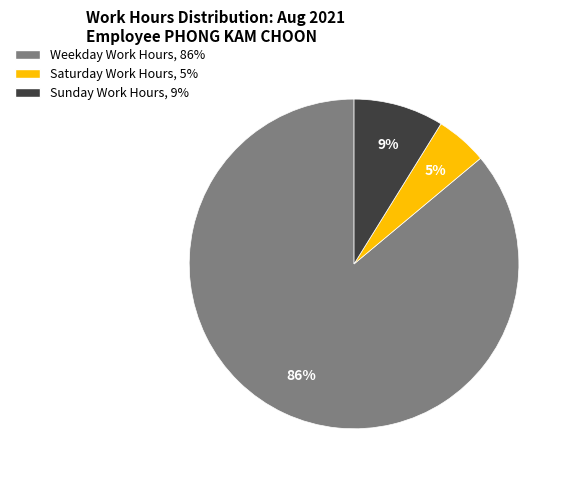

Is there a majority slice in this chart?

Yes